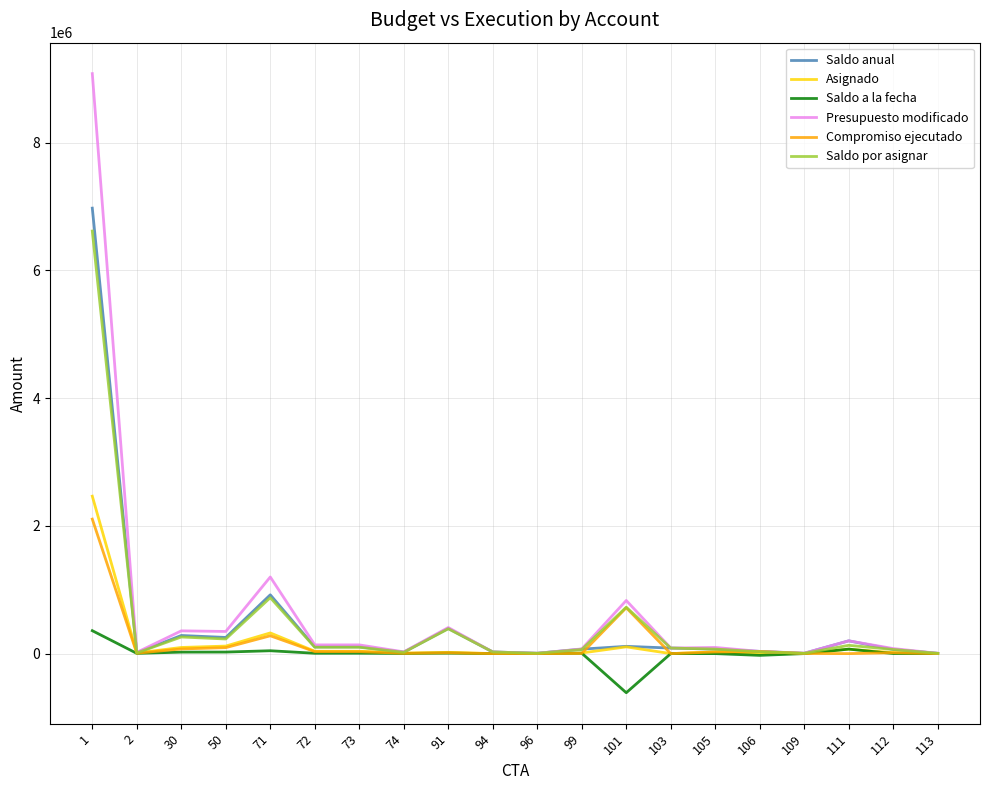

Which series has the largest range (max minus min)?

Presupuesto modificado